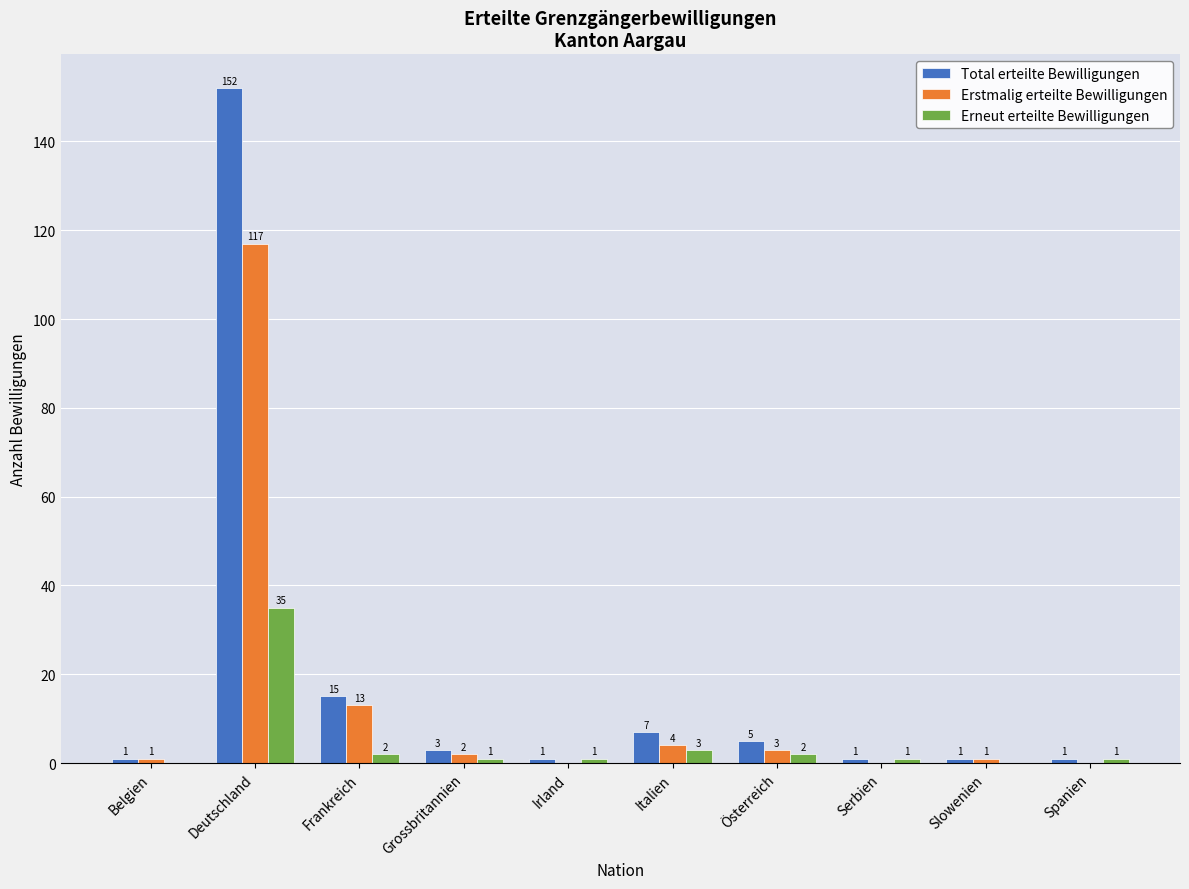

What is the spread (max minus min) of values at Frankreich?

13